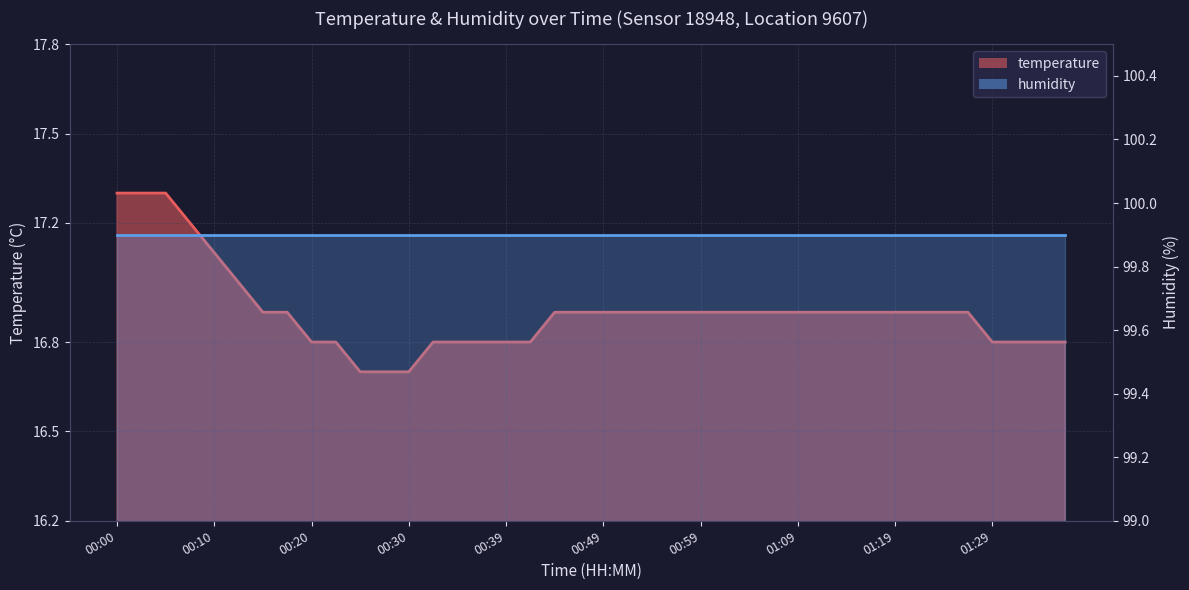

Between 00:03 and 01:27, which is larger?

00:03